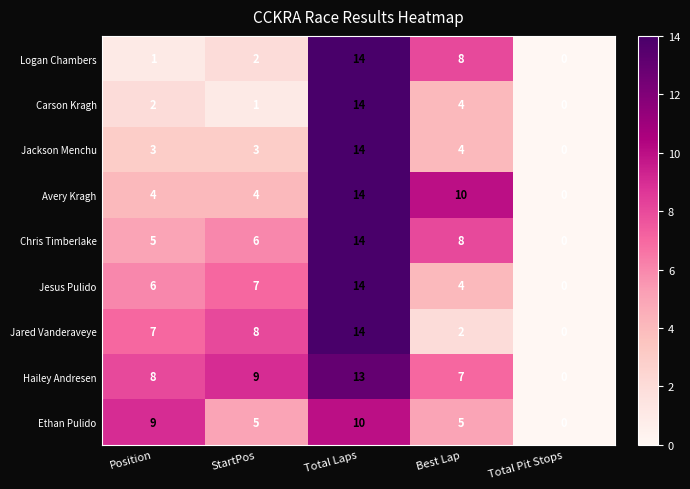

Is it true that Jared Vanderaveye equals 4 at Best Lap?

False